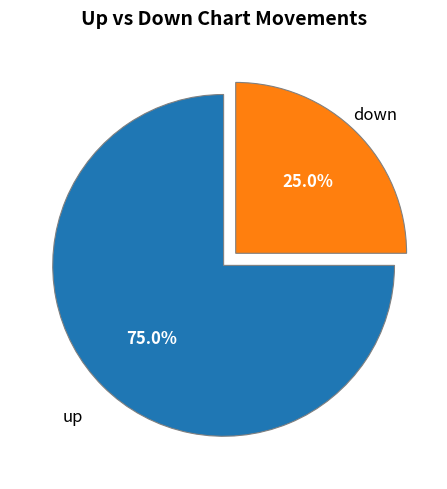

Count the number of slices in the pie.

2